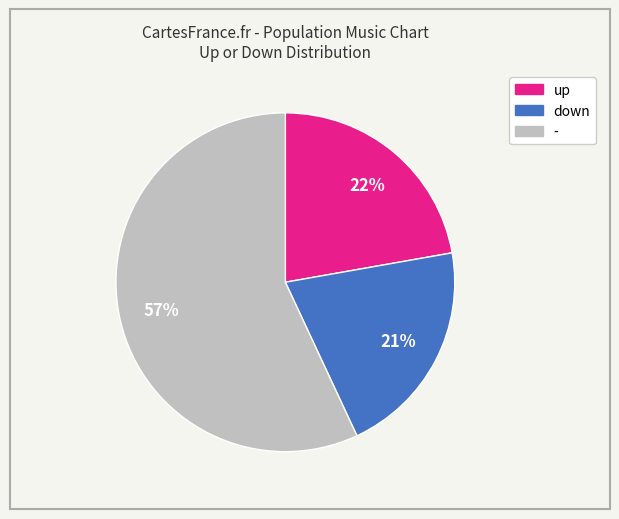

The down slice represents 21% of the pie. True or false?

True